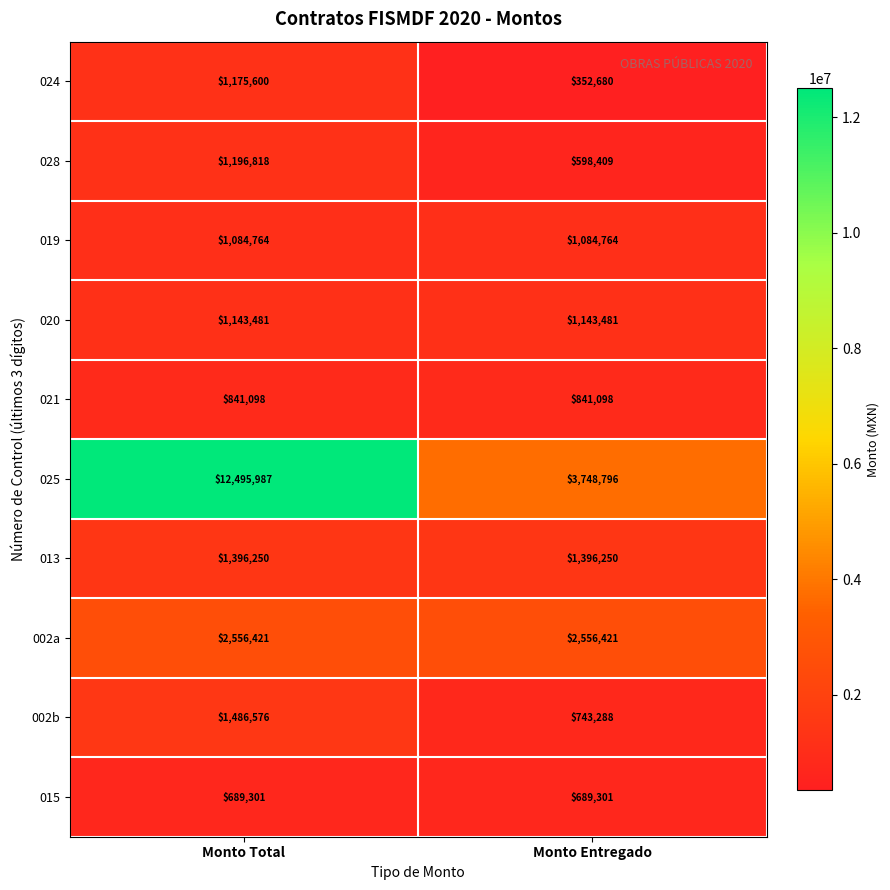

At which category is the sum across all series the highest?

Monto Total